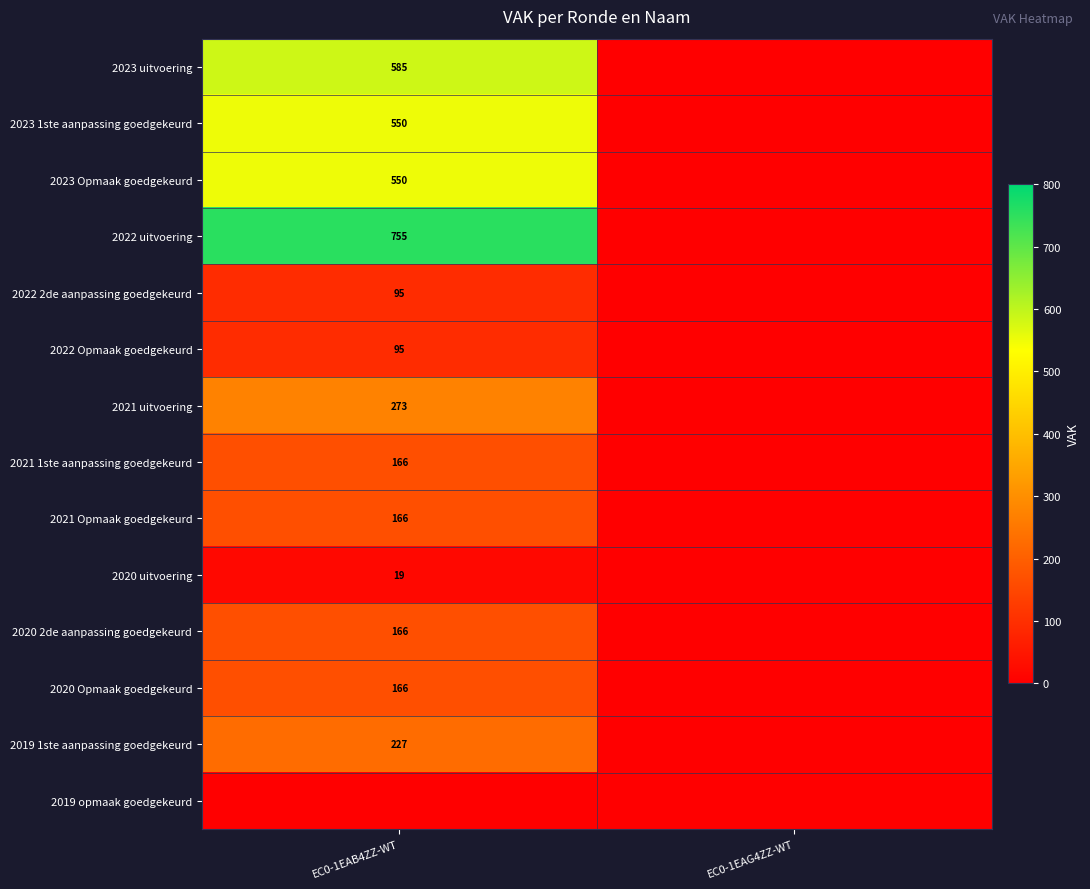

At which category is the sum across all series the highest?

EC0-1EAB4ZZ-WT